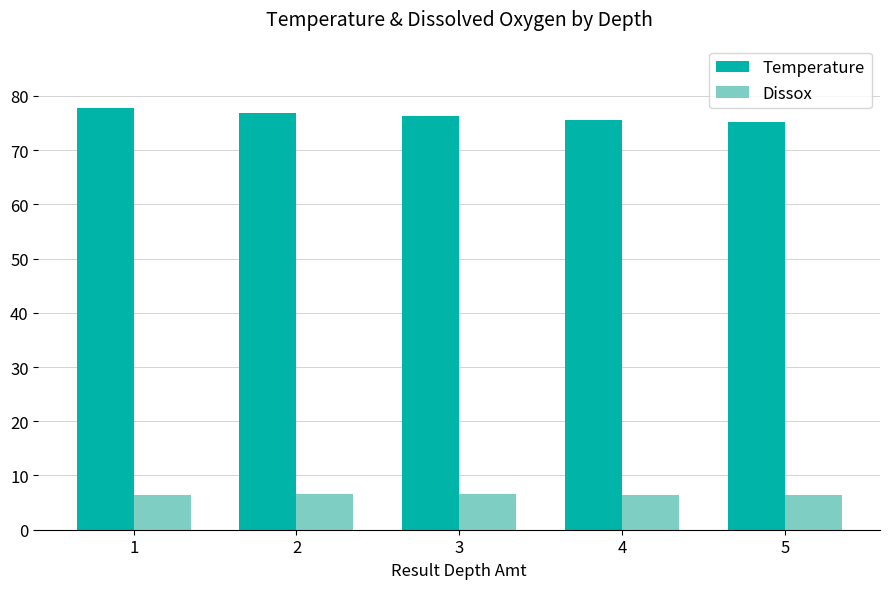

The Dissox series shows 6.3 at 5. True or false?

True